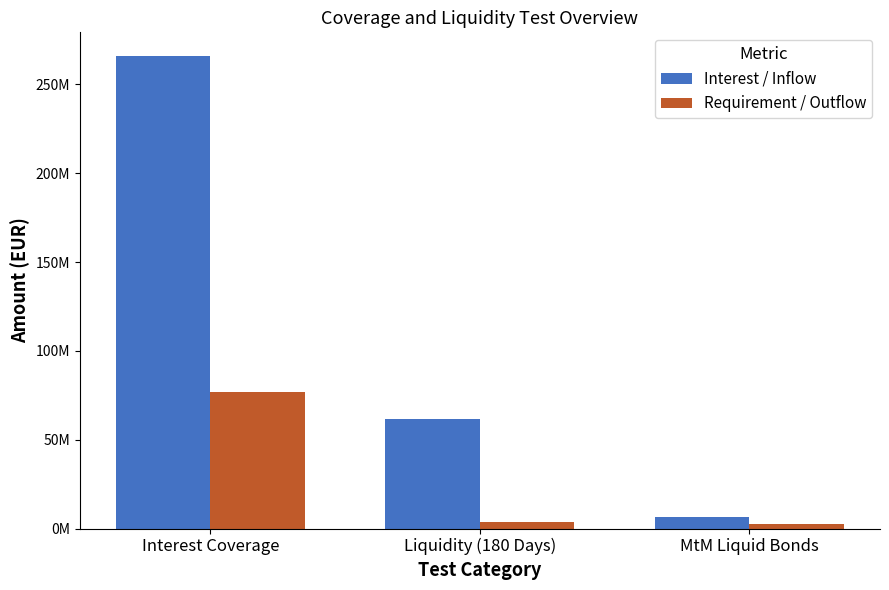

What are all the series names shown in the legend?

Interest / Inflow, Requirement / Outflow